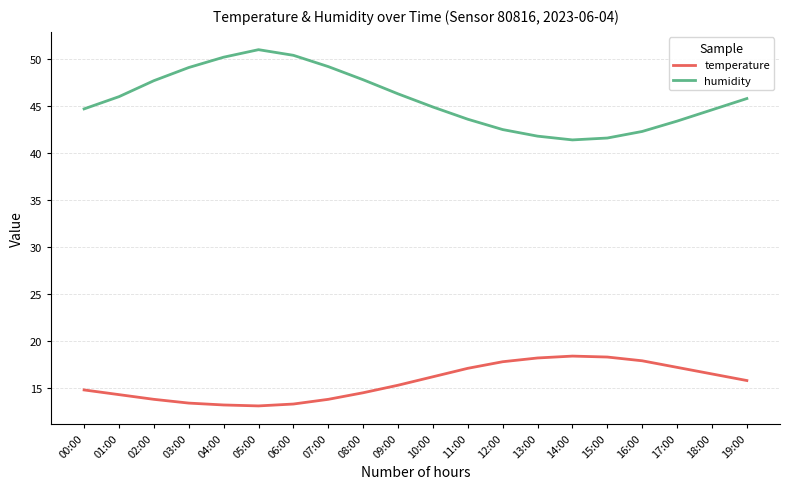

True or false: temperature and humidity cross at least once.

False